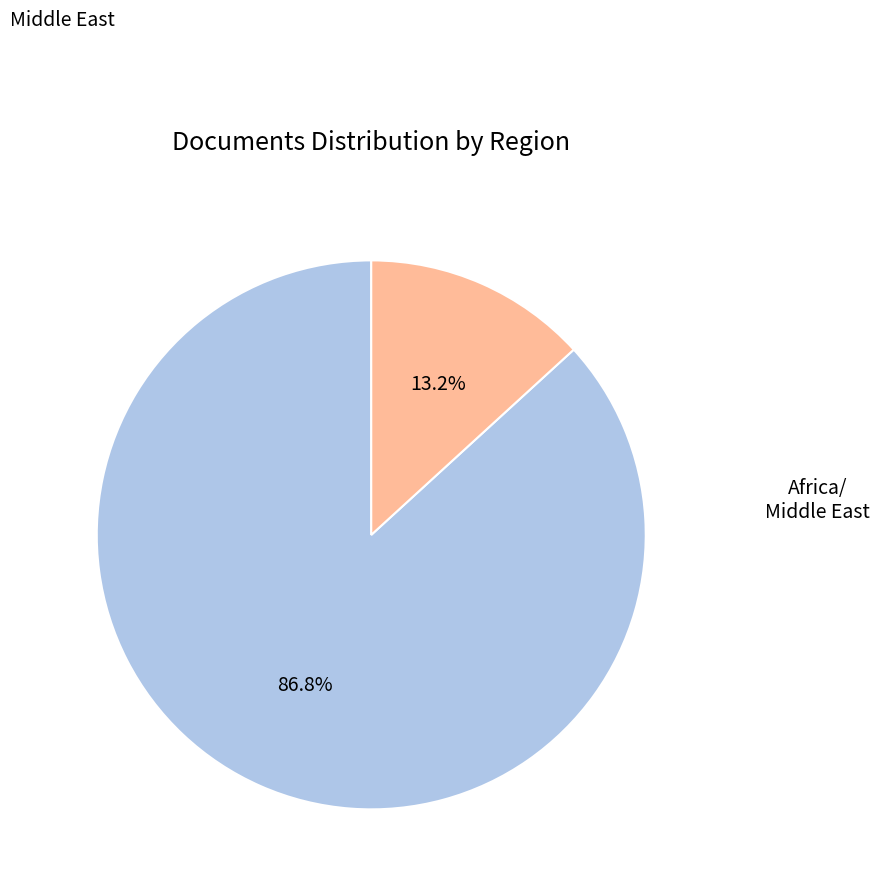

Does any single category account for the majority?

Yes